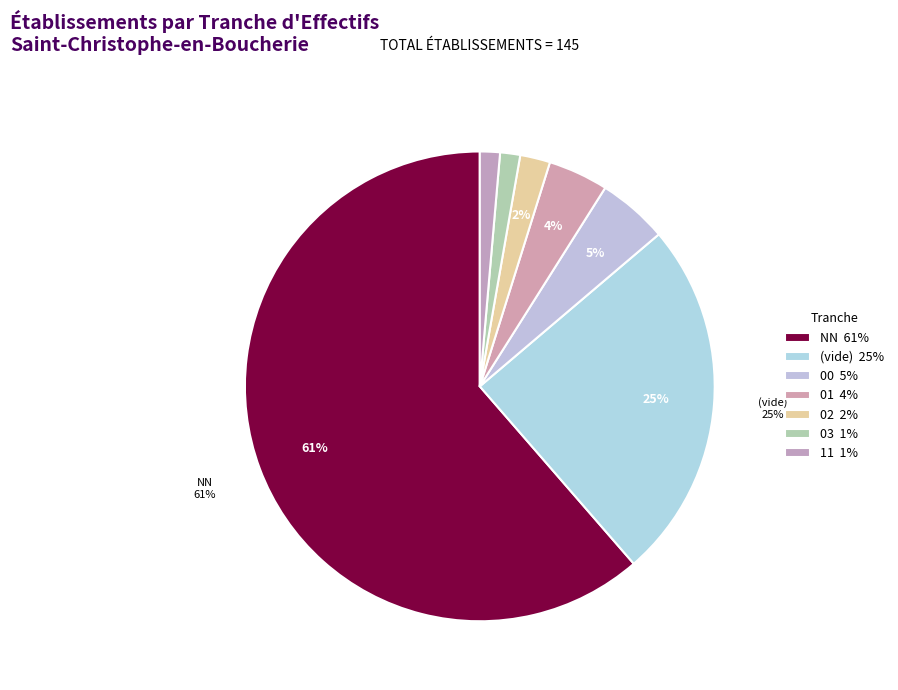

How many segments does this pie chart have?

7